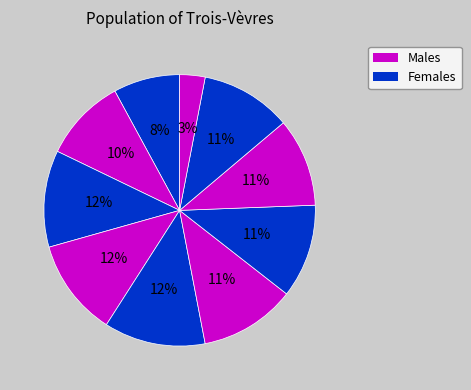

Is there a majority slice in this chart?

No